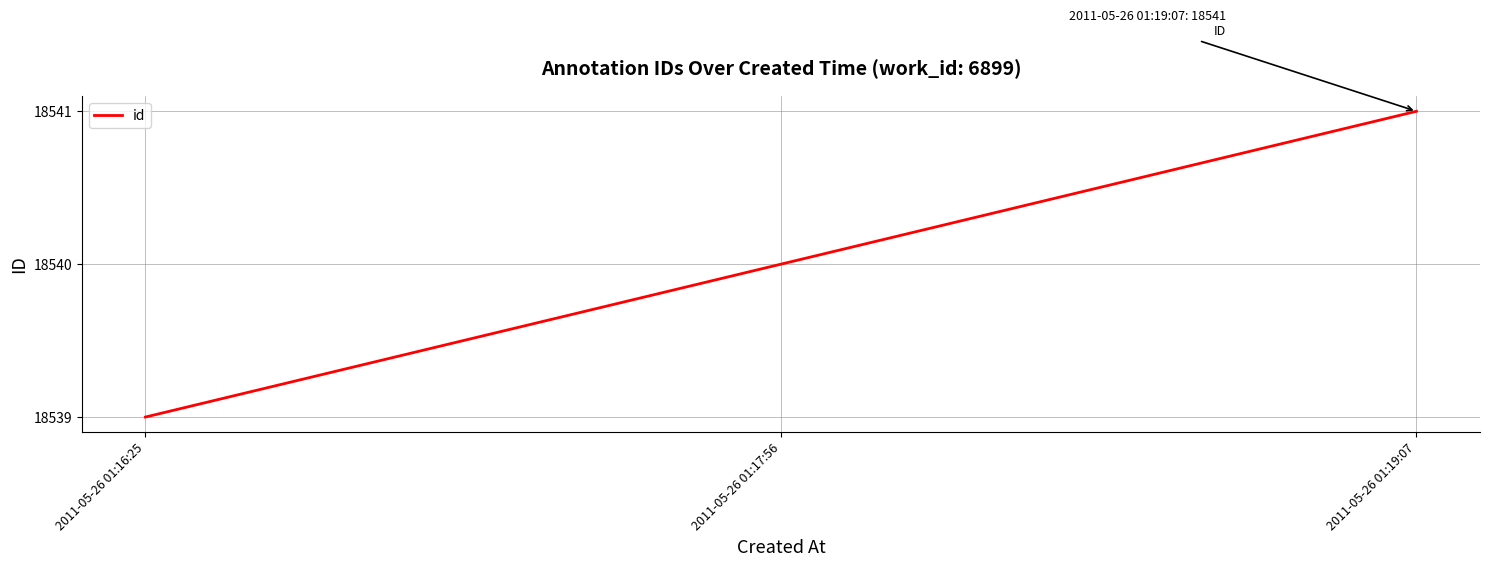

Which has a higher value, 2011-05-26 01:16:25 or 2011-05-26 01:19:07?

2011-05-26 01:19:07